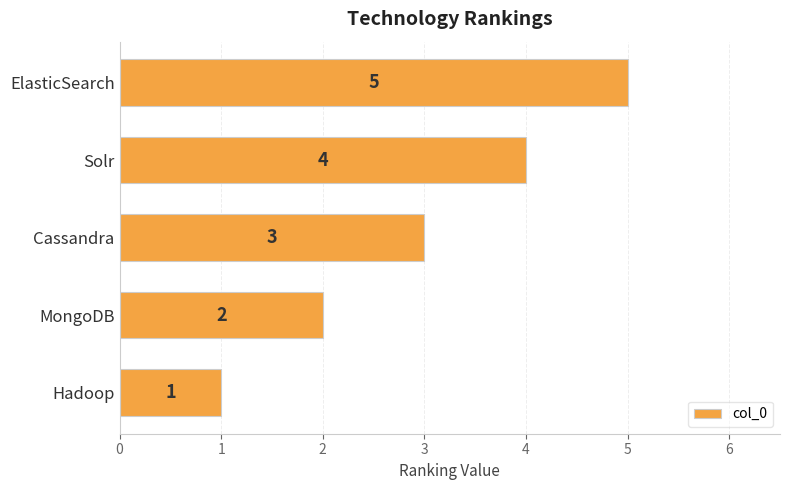

What is the average value?

3